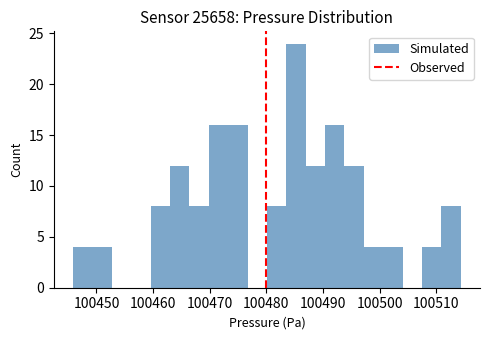

Read against the x-axis, roughly where is the centre of the tallest bar?

100485